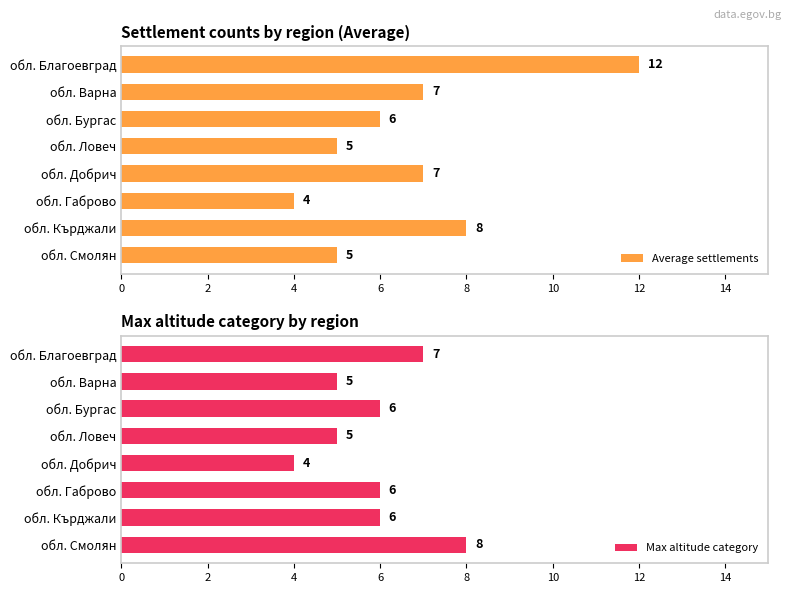

Which series has the widest spread of values?

Average settlements